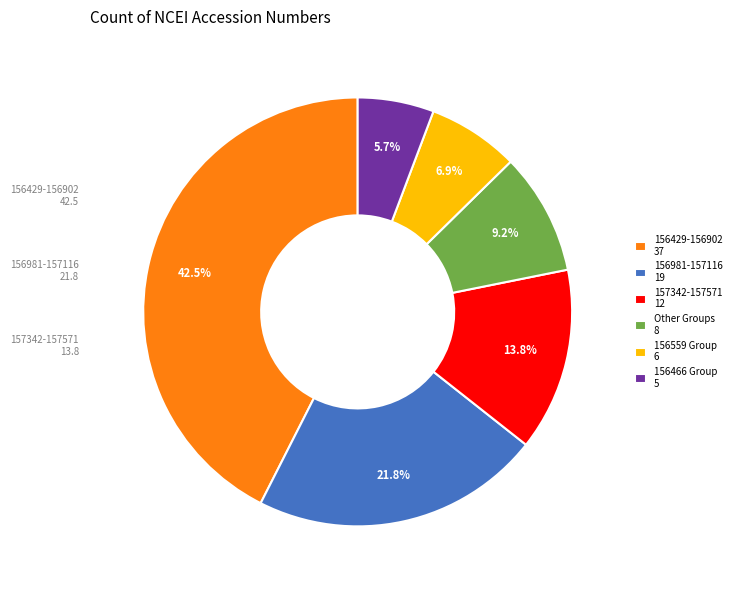

Combined, do 157342-157571 12 and 156559 Group 6 account for over 50%?

No